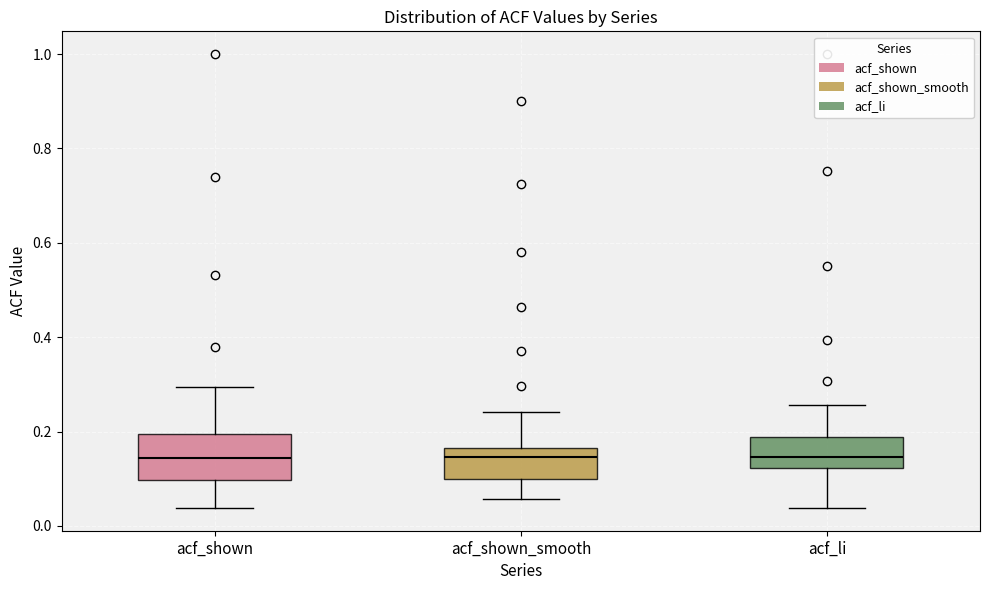

Reading left to right, read every box against the y-axis: the position of its median line, the range the box covers, and the ends of its whiskers. The values are not printed on the chart, so give them approximately, as read against the axis.

acf_shown: median 0.14, box 0.10 to 0.20, whiskers 0.04 to 0.30
acf_shown_smooth: median 0.14, box 0.10 to 0.16, whiskers 0.06 to 0.24
acf_li: median 0.14, box 0.12 to 0.18, whiskers 0.04 to 0.26